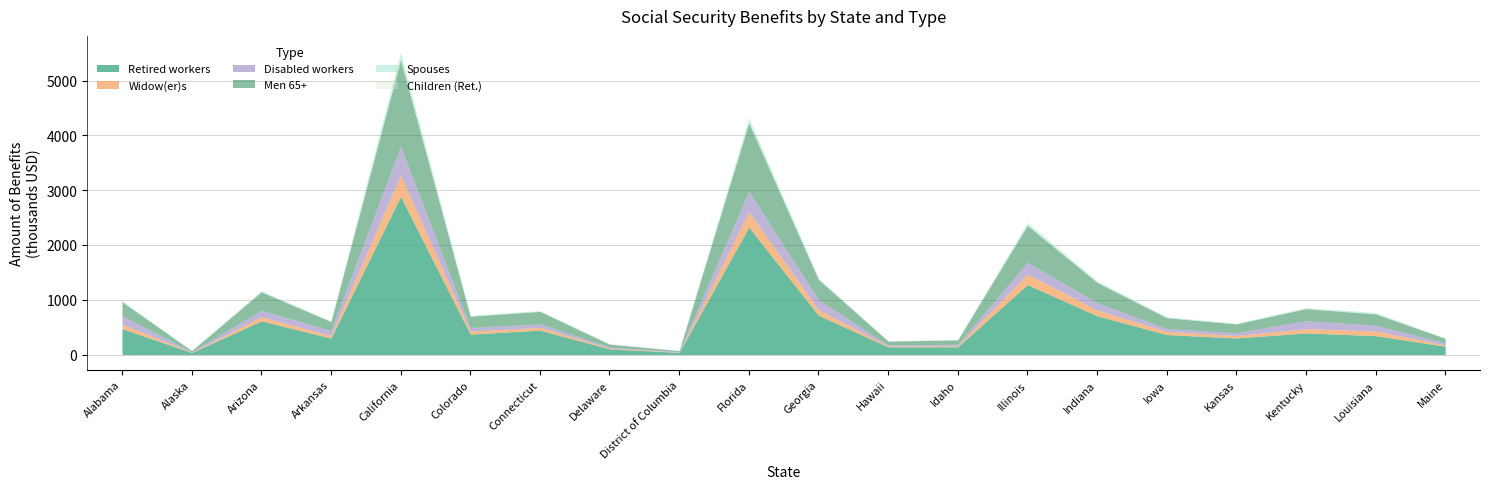

What is the difference between the second highest and minimum values in the Widow(er)s series?

278975